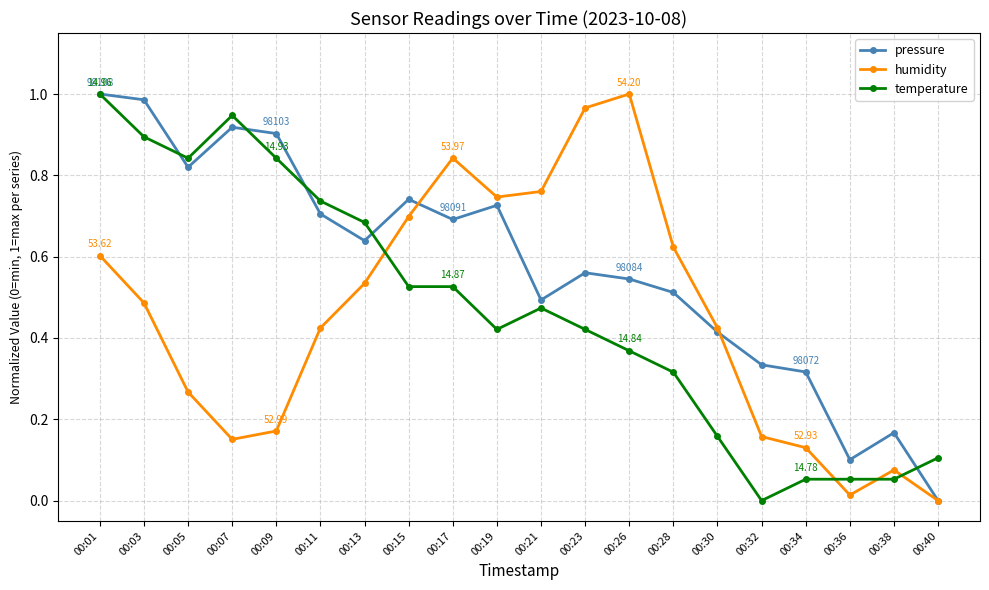

Where is the first local minimum for humidity?

00:07